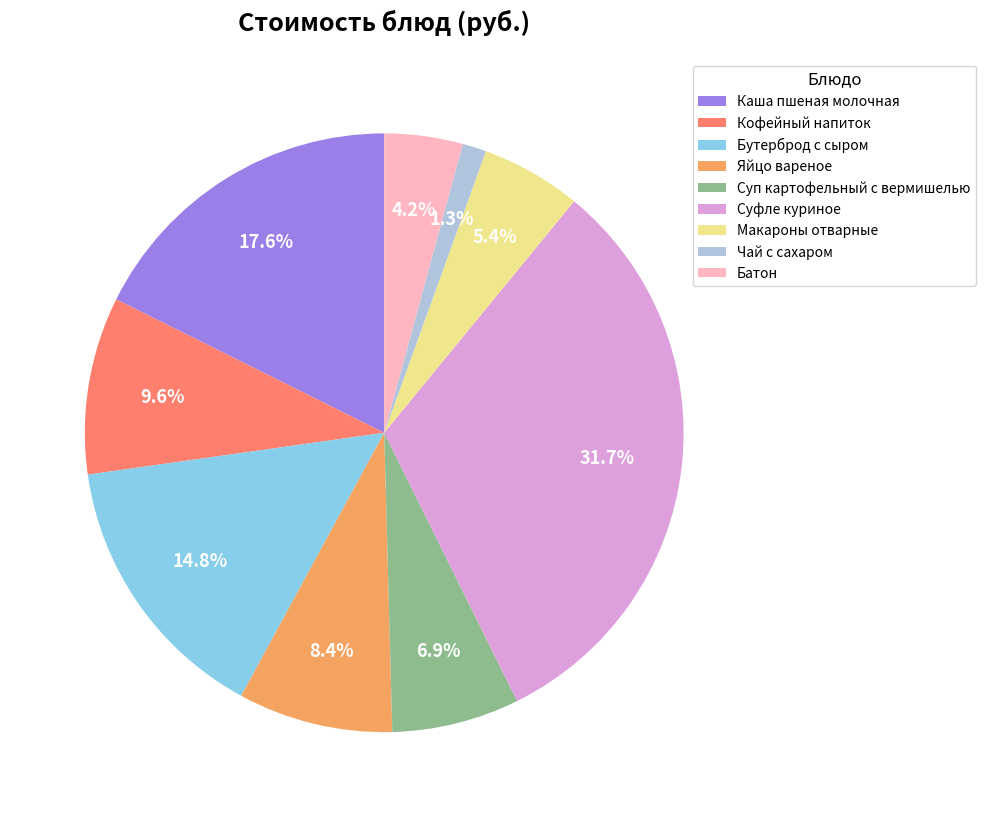

True or false: Кофейный напиток accounts for 1% of the total.

False